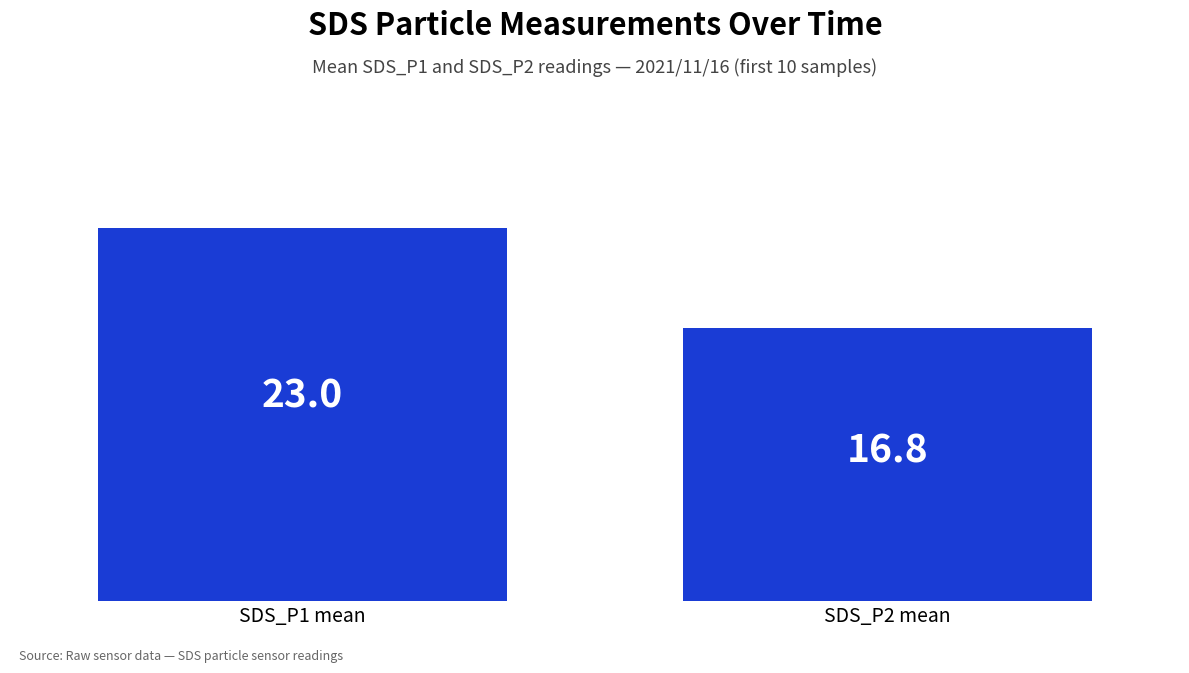

Which has a higher value, SDS_P1 mean or SDS_P2 mean?

SDS_P1 mean